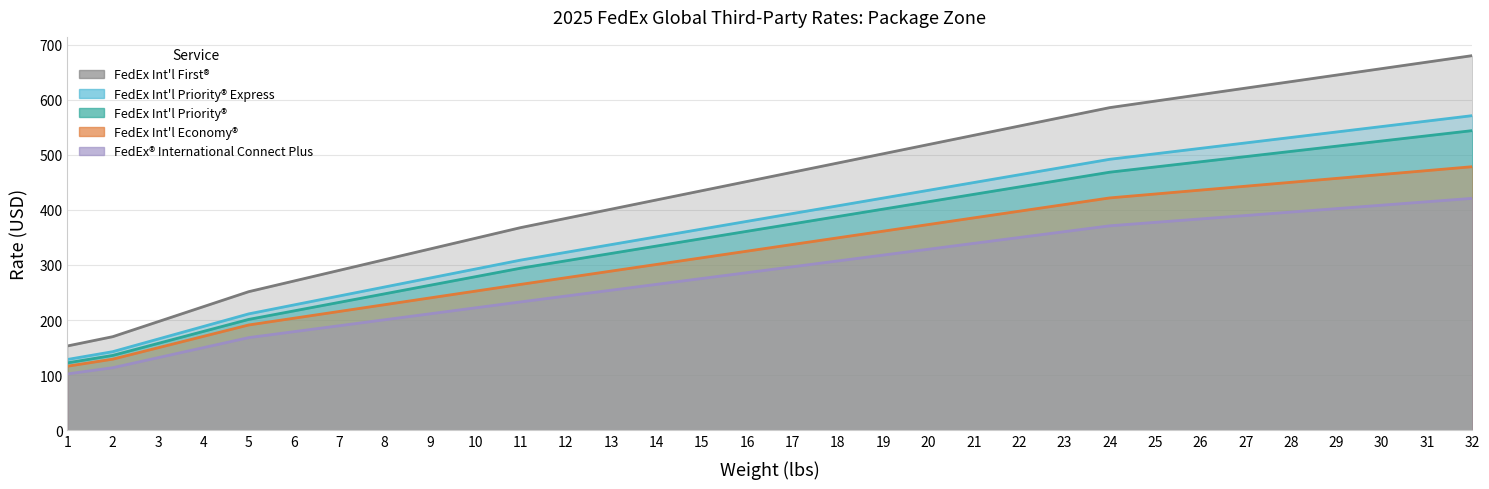

List the labels in order of FedEx Int'l Priority® value, largest first.

32, 31, 30, 29, 28, 27, 26, 25, 24, 23, 22, 21, 20, 19, 18, 17, 16, 15, 14, 13, 12, 11, 10, 9, 8, 7, 6, 5, 4, 3, 2, 1